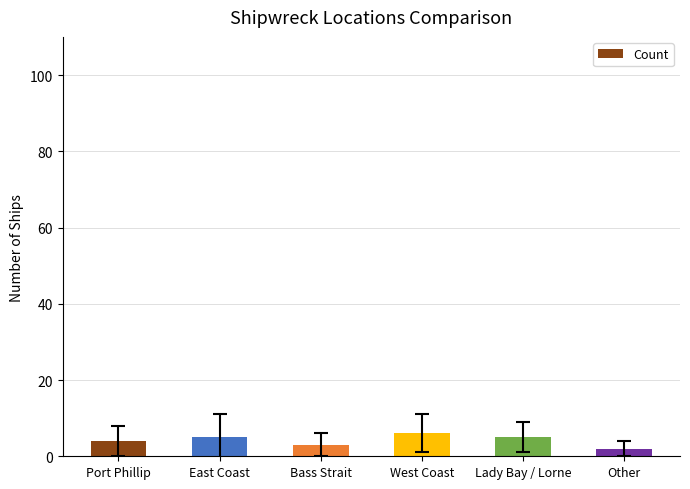

Reading left to right, what are all the values shown in this chart?

Port Phillip=4	East Coast=5	Bass Strait=3	West Coast=6	Lady Bay / Lorne=5	Other=2